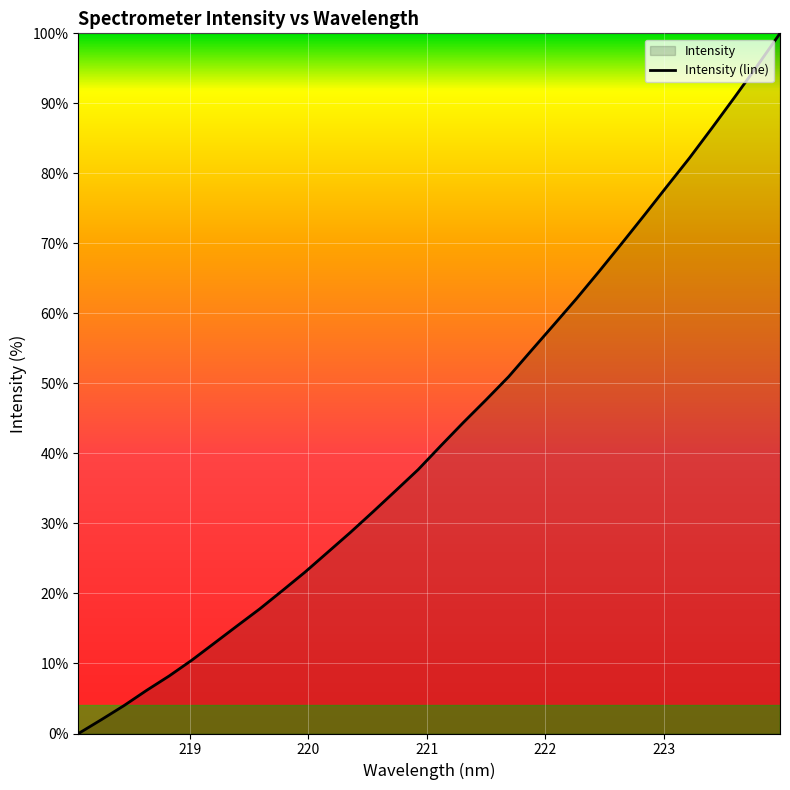

What is the difference between the maximum and minimum values?

100.0